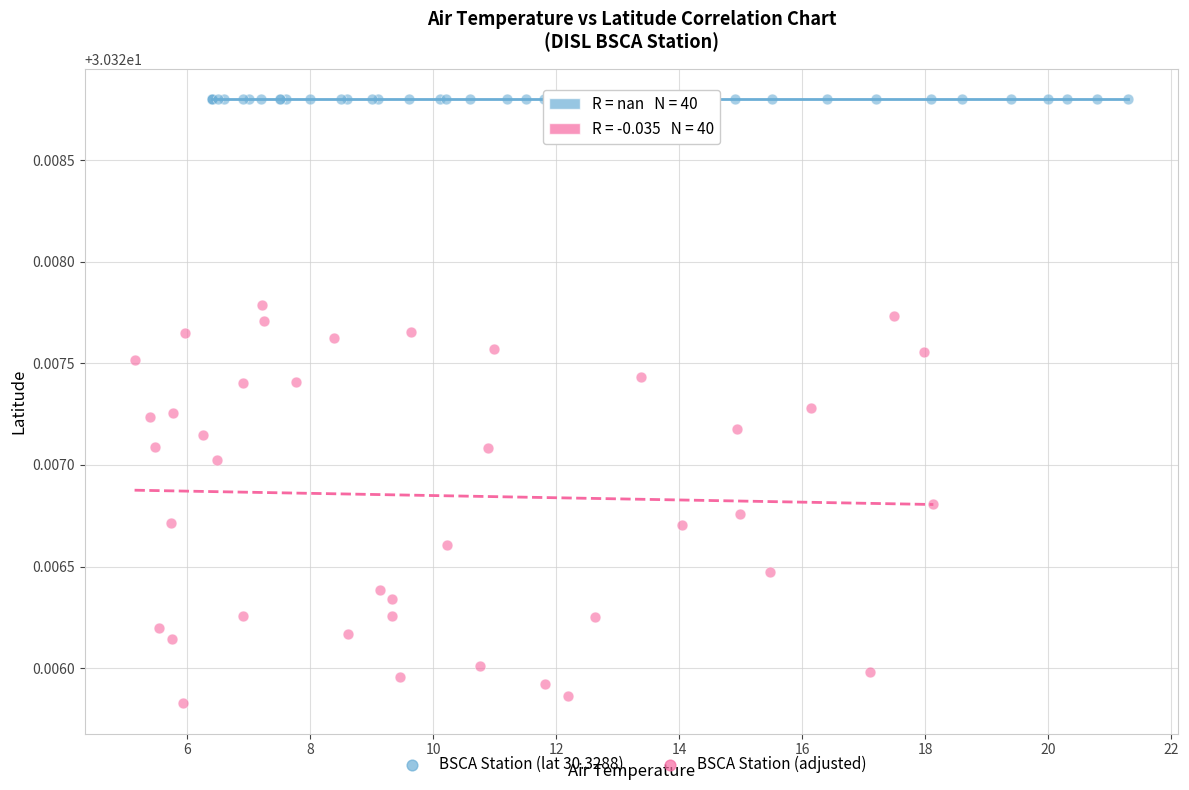

Which series contains the highest Y value?

BSCA Station (lat 30.3288)